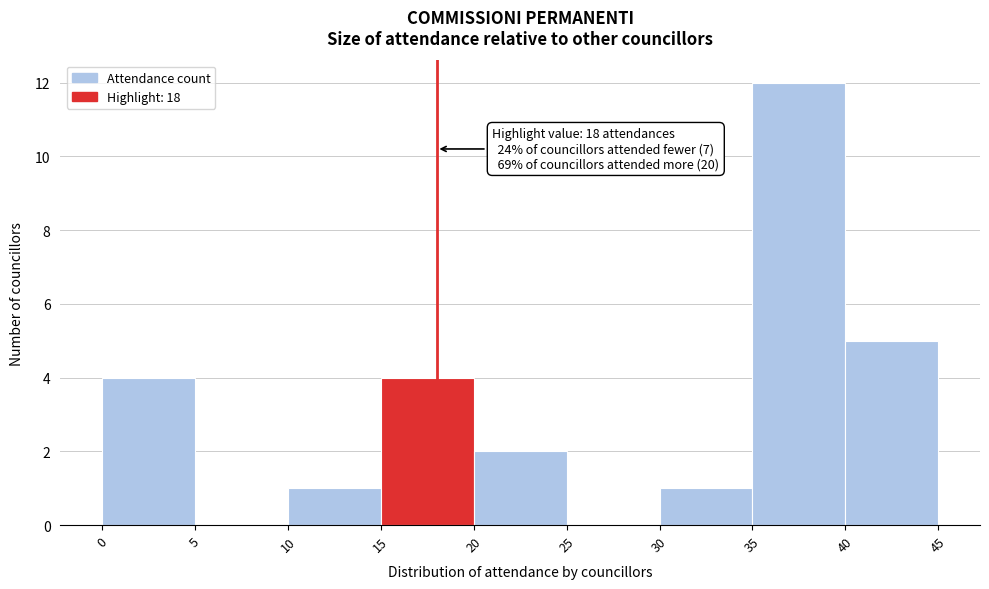

Over which range of the x-axis is the bar tallest?

35 to 40